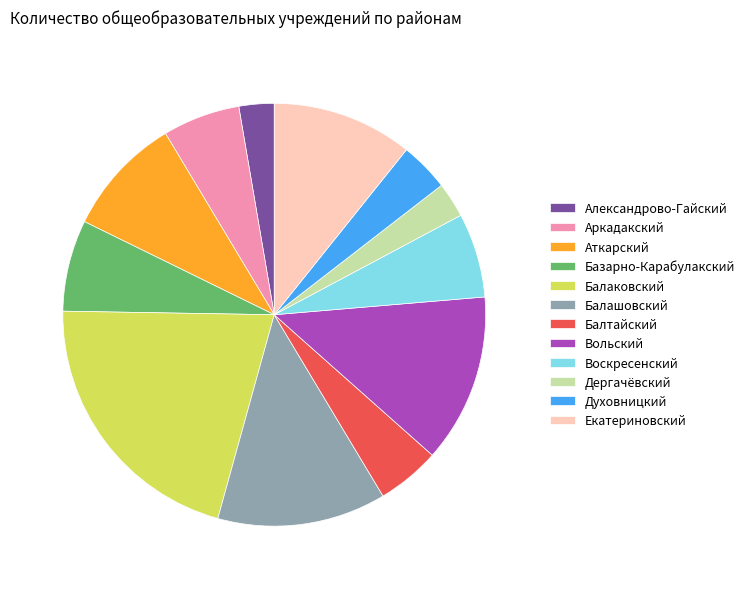

Is it true that Вольский is 13% of the pie?

True